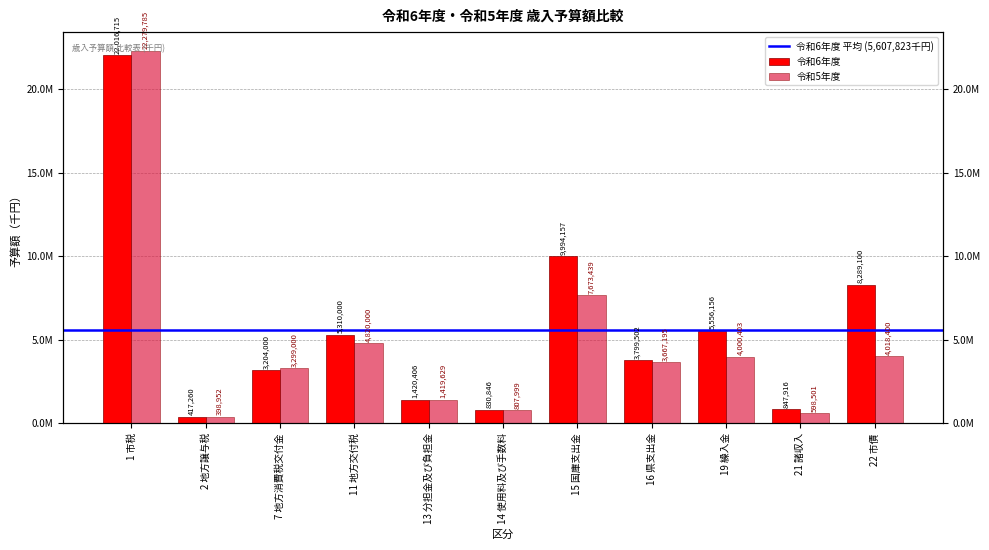

Between 2 地方譲与税 and 13 分担金及び負担金, which is larger?

13 分担金及び負担金